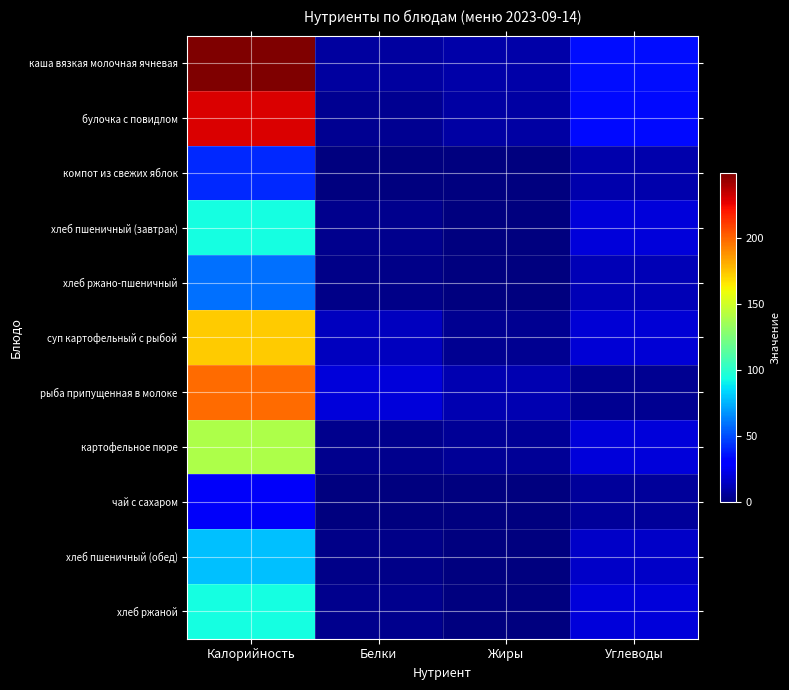

What is the total value across all series at Углеводы?

193.8